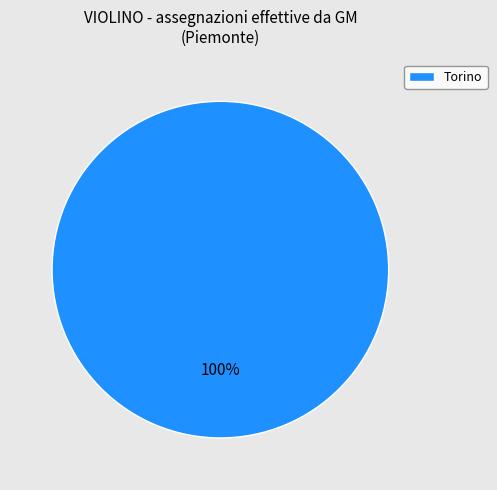

To the nearest percent, what portion does Torino represent?

100%